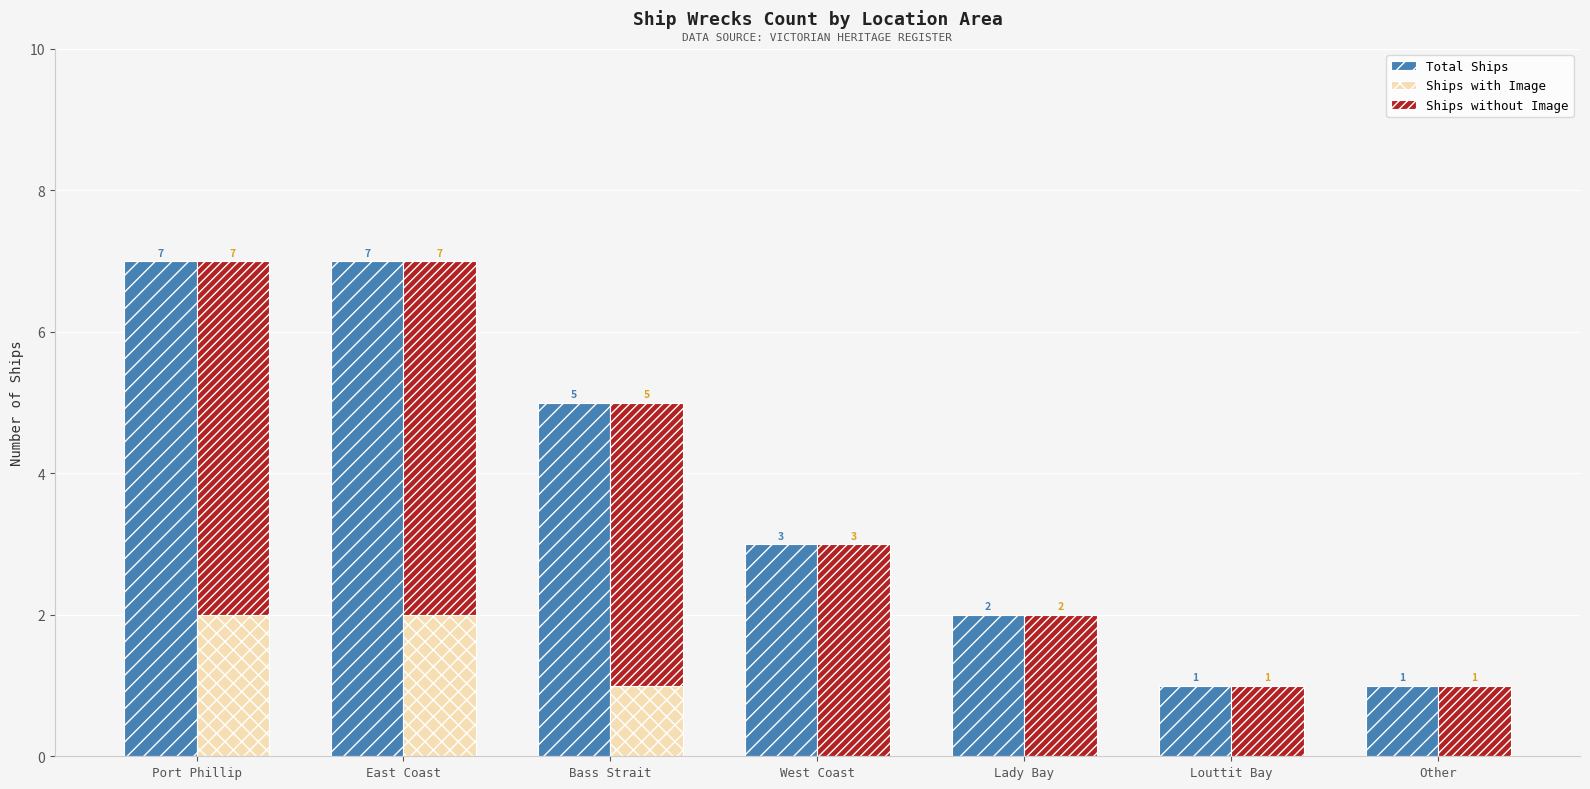

Rank the series by their maximum value, from highest to lowest.

Total Ships, Ships without Image, Ships with Image